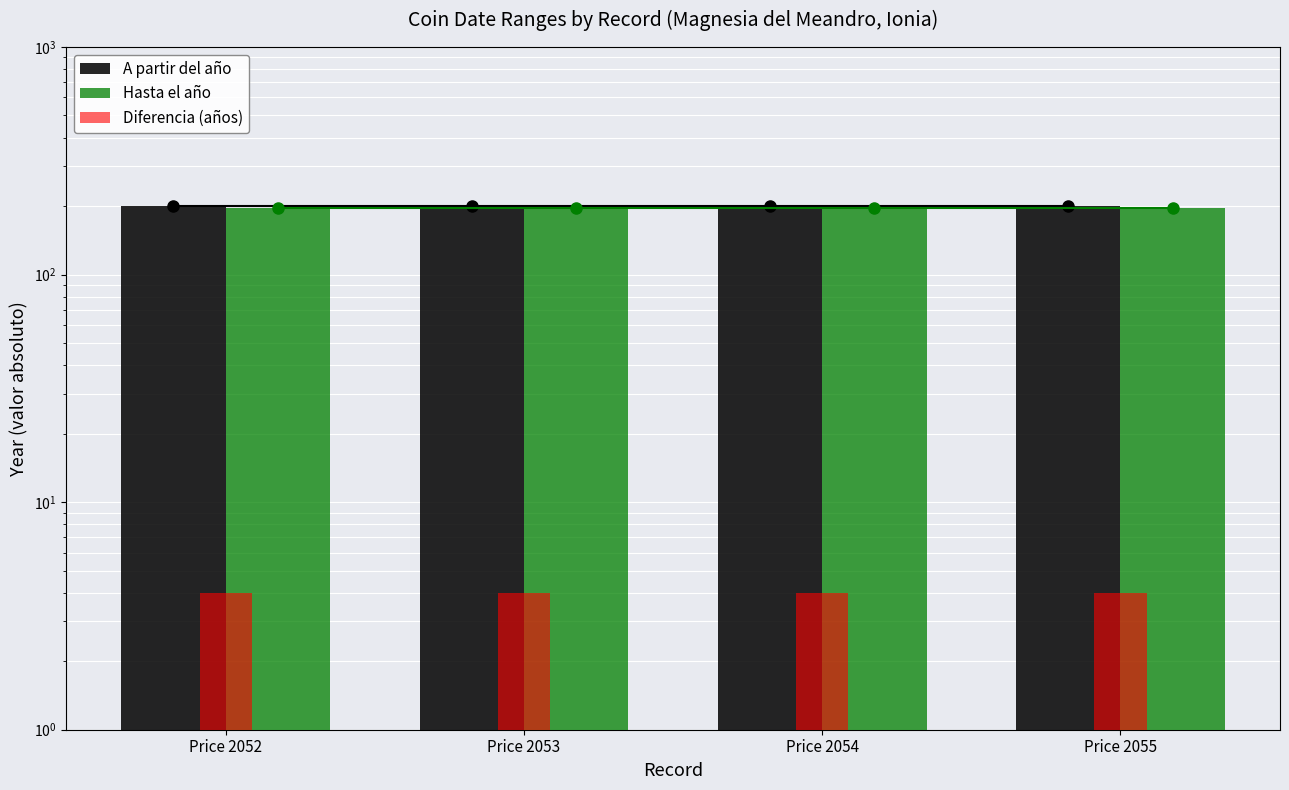

Is it true that Hasta el año equals 289 at Price 2054?

False